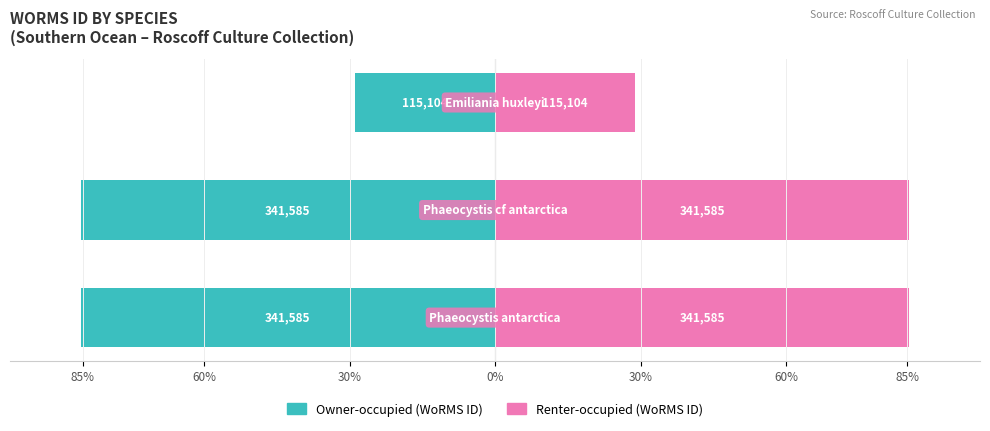

Count the number of data series in this chart.

2